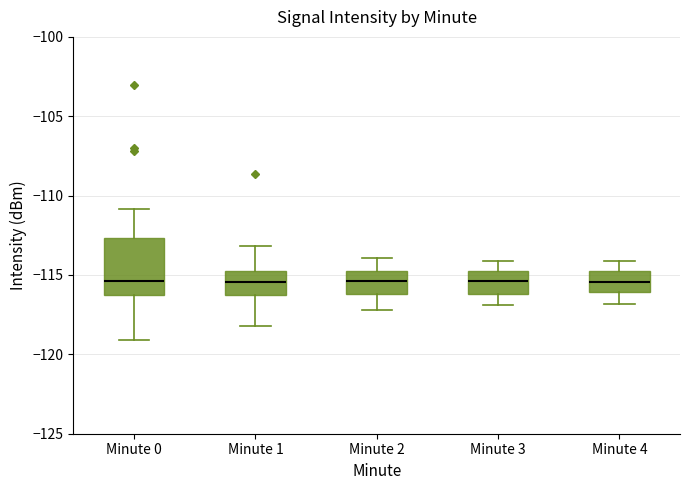

Reading left to right, transcribe this box plot: for each box, give where its median line is, the range the box spans, and where its two whiskers end, as read against the y-axis. The values are not printed on the chart, so give them approximately, as read against the axis.

Minute 0: median -115.5, box -116.5 to -112.5, whiskers -119.0 to -111.0
Minute 1: median -115.5, box -116.0 to -114.5, whiskers -118.0 to -113.0
Minute 2: median -115.5, box -116.0 to -114.5, whiskers -117.0 to -114.0
Minute 3: median -115.5, box -116.0 to -114.5, whiskers -117.0 to -114.0
Minute 4: median -115.5, box -116.0 to -114.5, whiskers -117.0 to -114.0